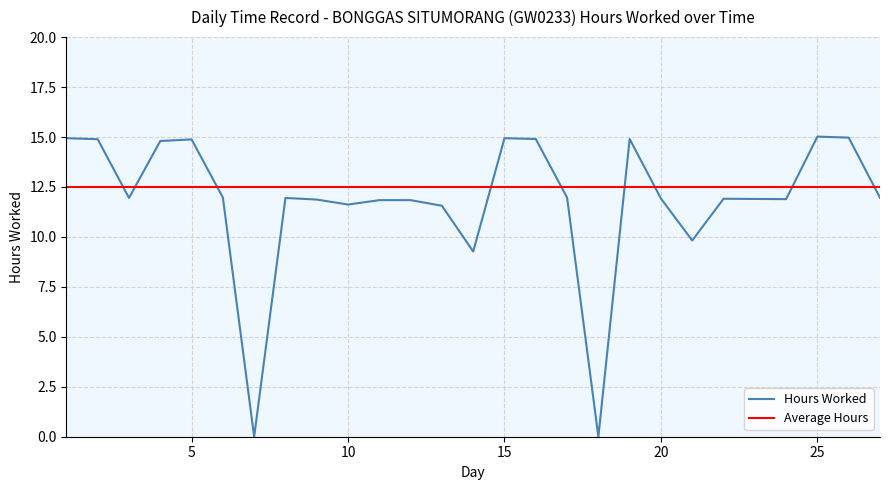

Which series has the widest spread of values?

Hours Worked